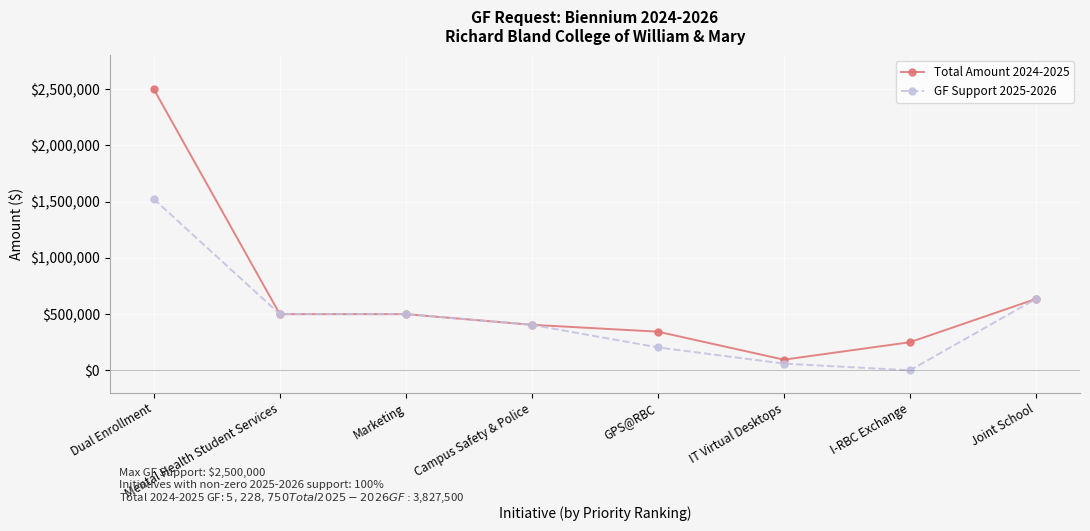

Which series has the largest total across all categories?

Total Amount 2024-2025